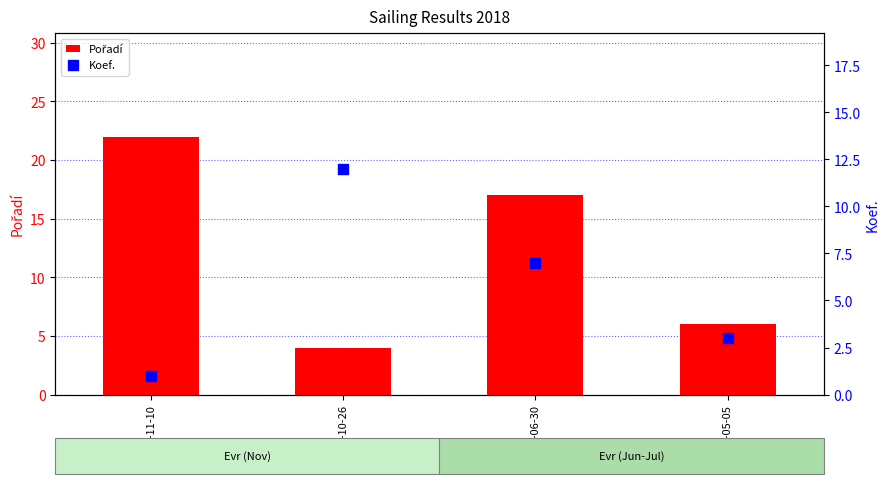

What are all the series names shown in the legend?

Pořadí, Koef.